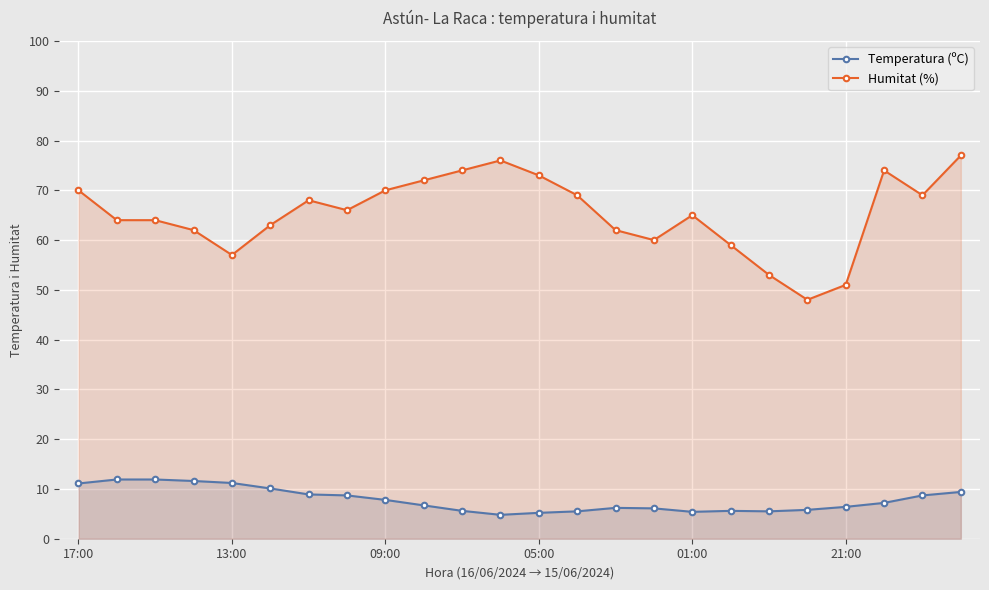

How many lines are shown in the chart?

2